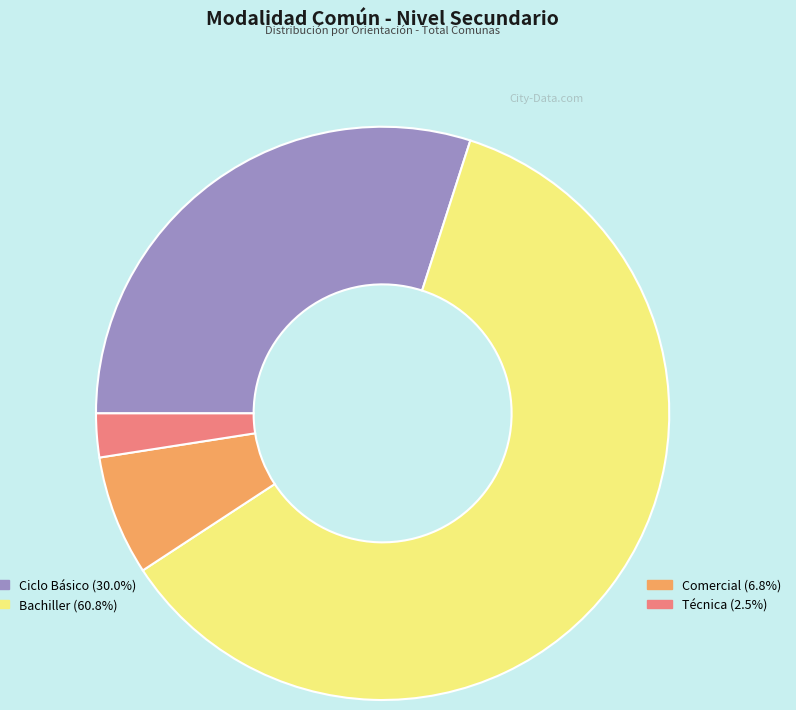

Is there any slice that represents more than half of the pie?

Yes